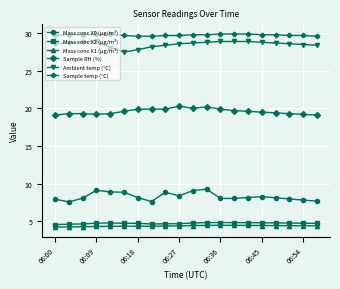

At how many categories does at least one series exceed 13?

20